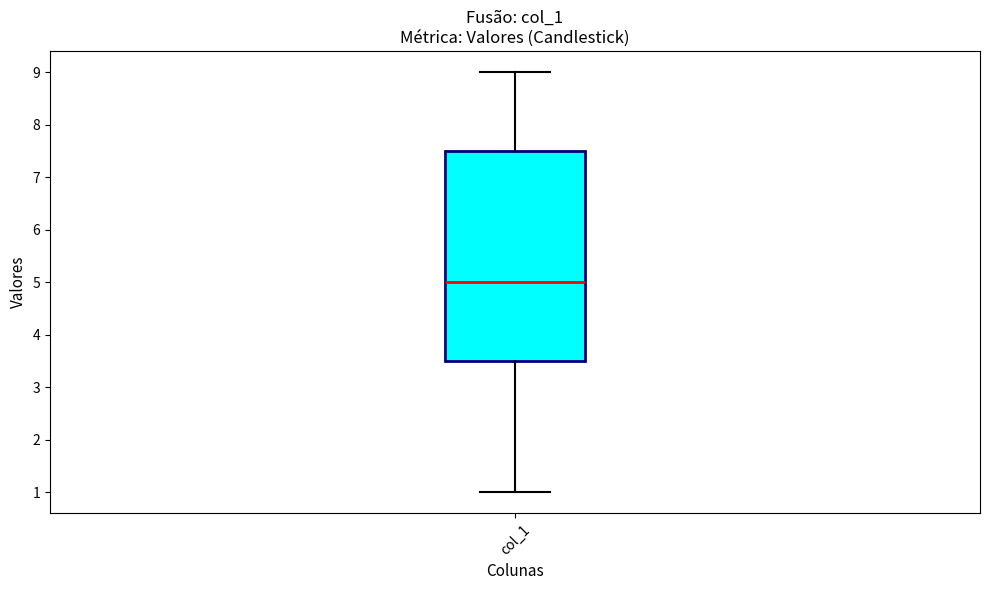

Where does the median line of the box for col_1 sit on the y-axis? The values are not printed on the chart, so give them approximately, as read against the axis.

5.0